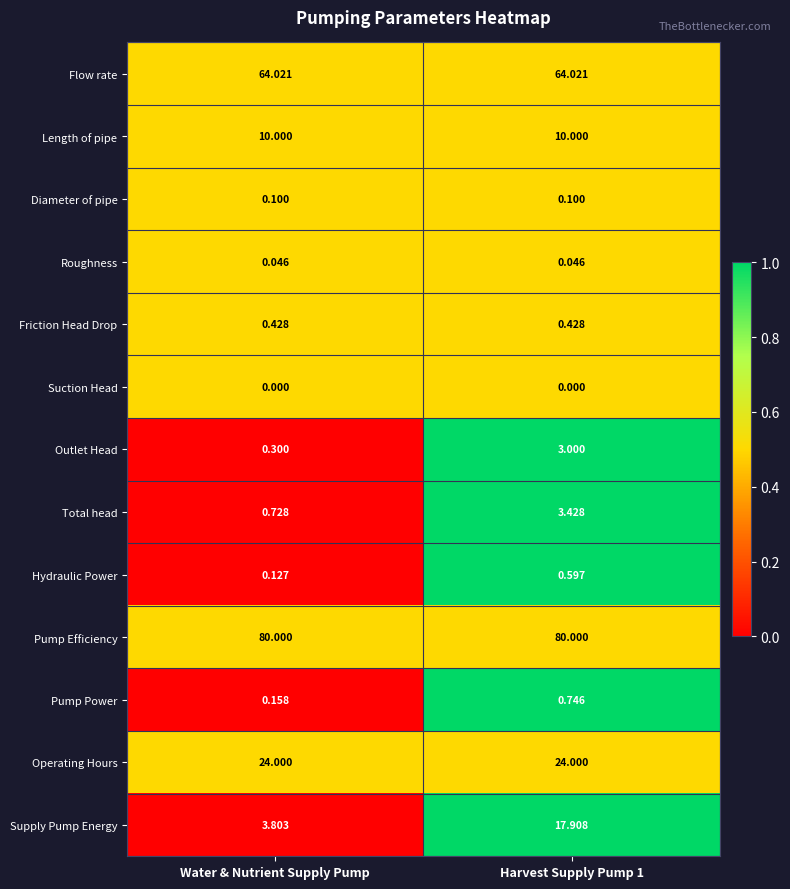

Which series has the largest total across all categories?

Pump Efficiency